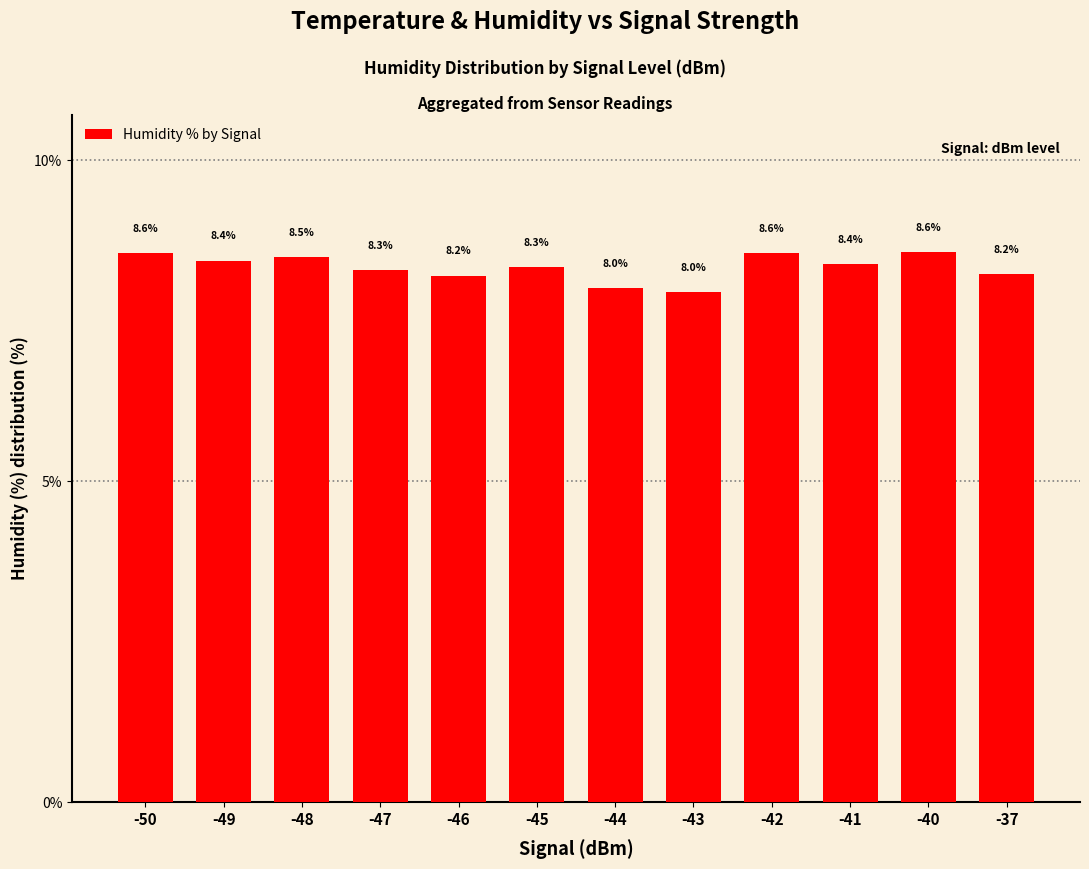

The chart shows a value of 12.6 at -47. True or false?

False